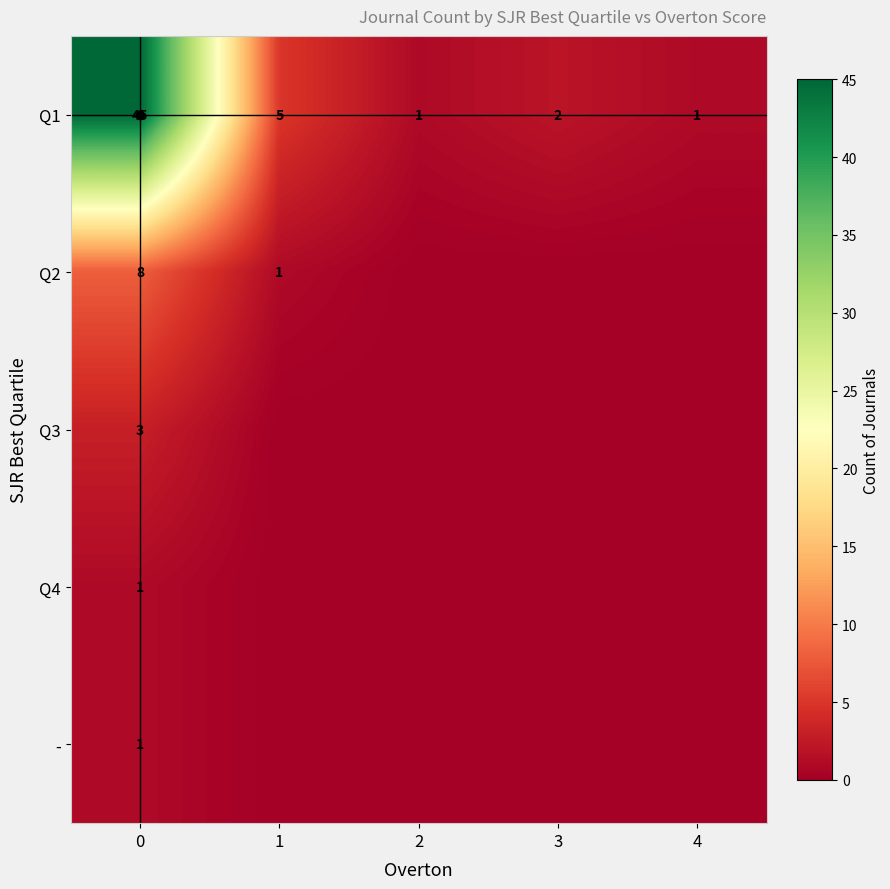

How many values in row_3 are above zero?

1